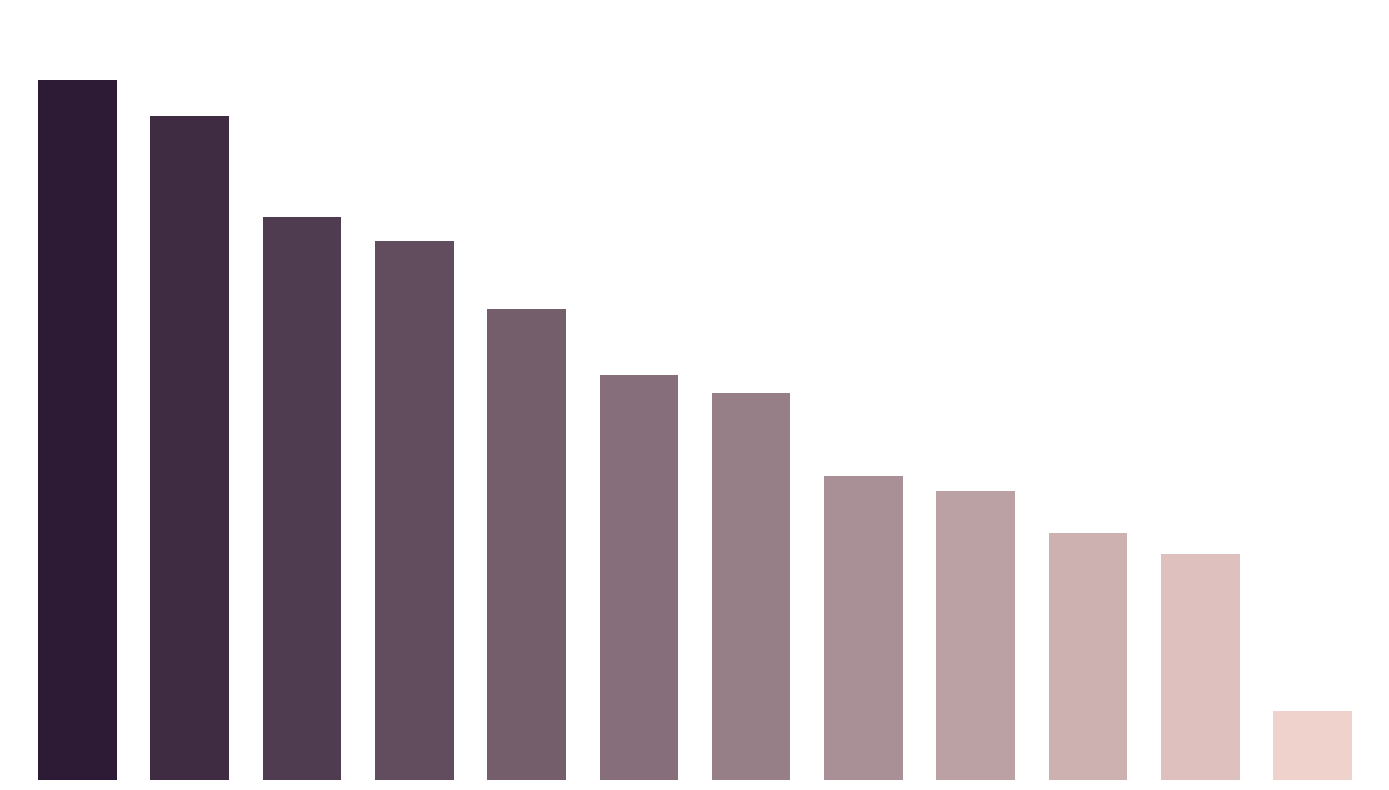

True or false: the data shows 189 at 301.

True